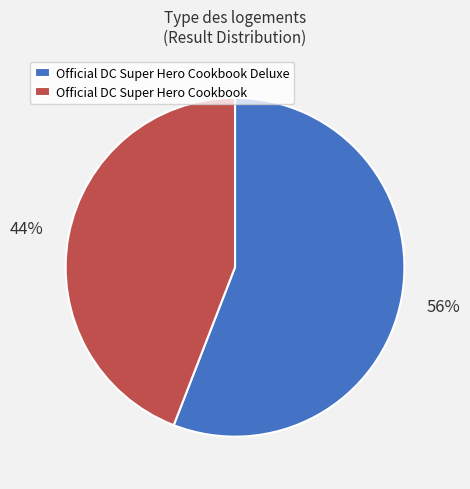

Rank the categories by value from highest to lowest.

Official DC Super Hero Cookbook Deluxe, Official DC Super Hero Cookbook